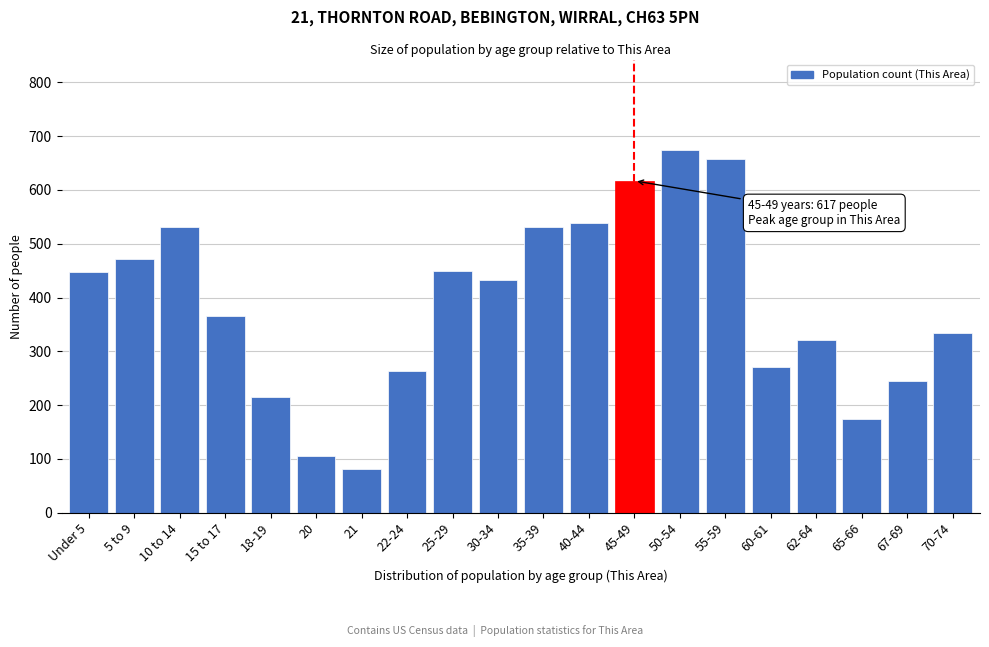

Is it true that the value at 60-61 is 383?

False